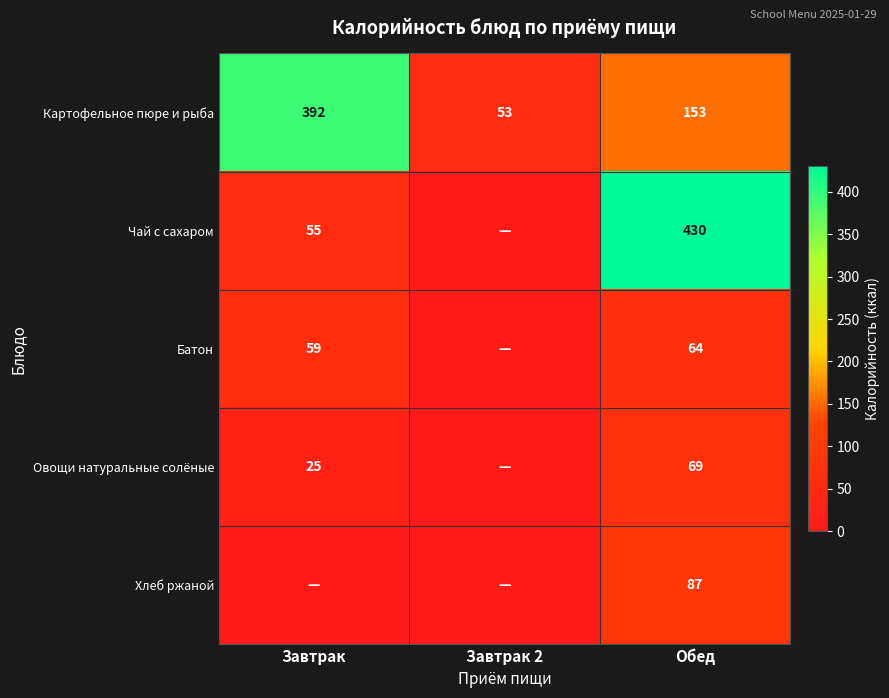

The value of Картофельное пюре и рыба at Завтрак 2 is 53. True or false?

True